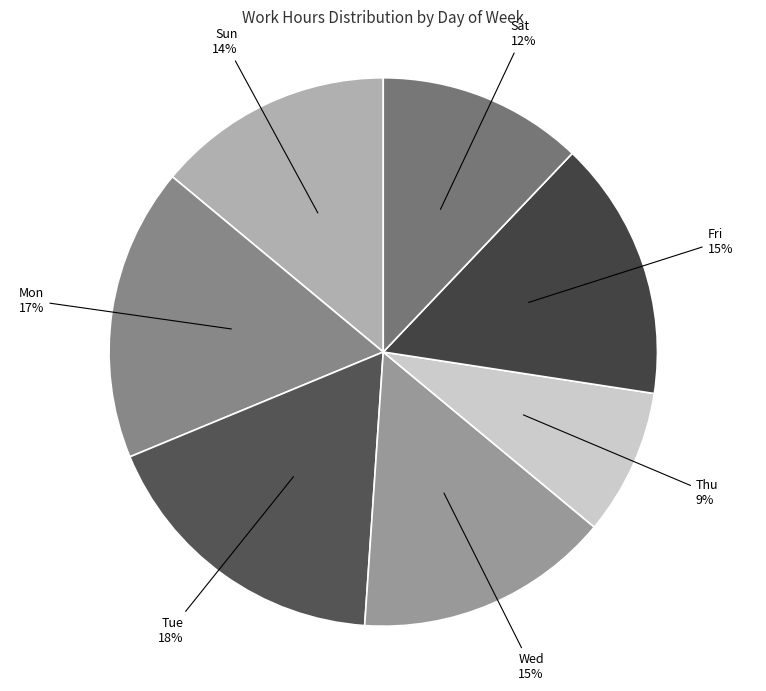

How many slices are in this pie chart?

7